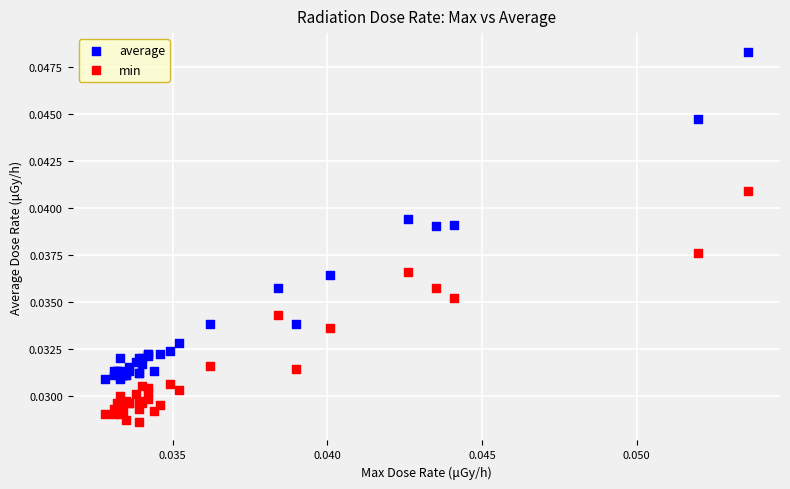

Which series reaches the minimum Y coordinate?

min